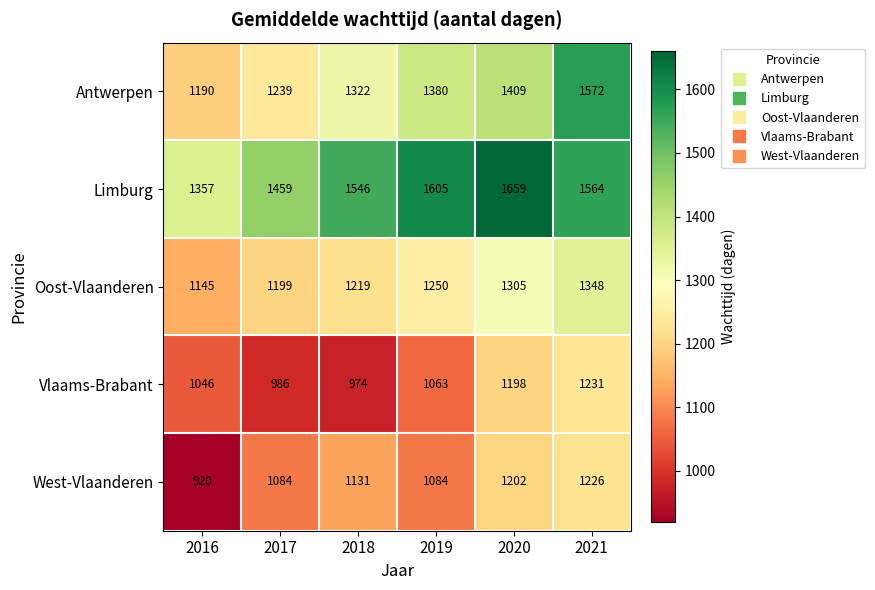

At how many categories does at least one series exceed 1441?

5